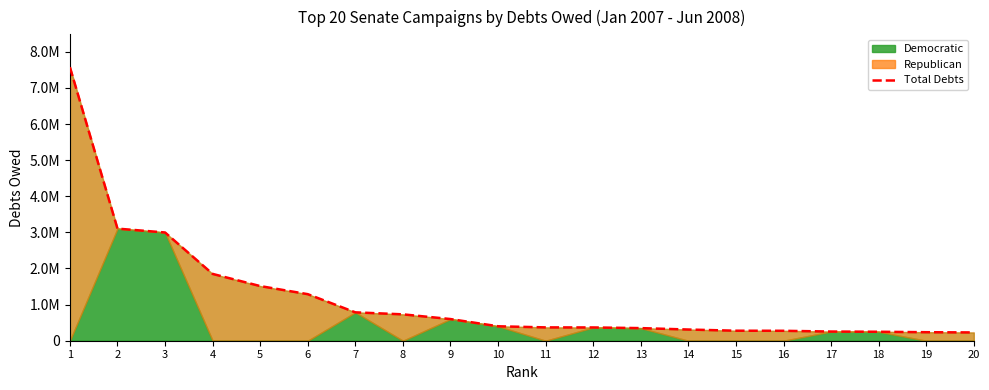

What is the ratio of the value at 6 to the value at 5?

0.9